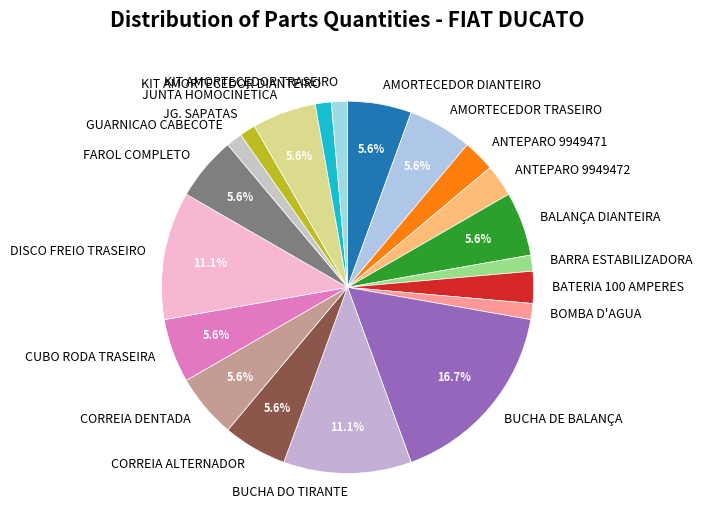

Which slice is the largest?

BUCHA DE BALANÇA